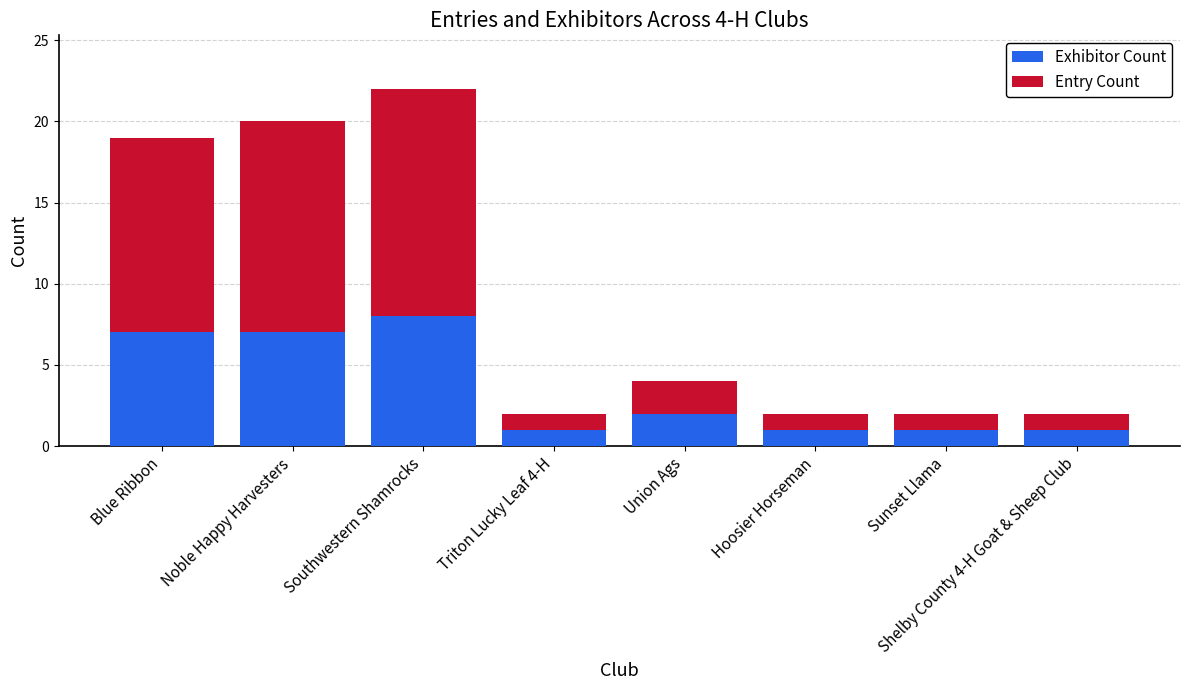

At which category is the sum across all series the highest?

Southwestern Shamrocks